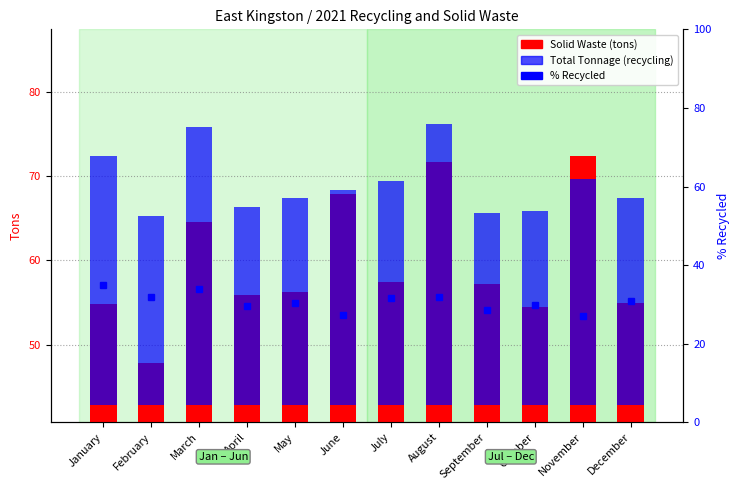

How many bars are there in each group?

3